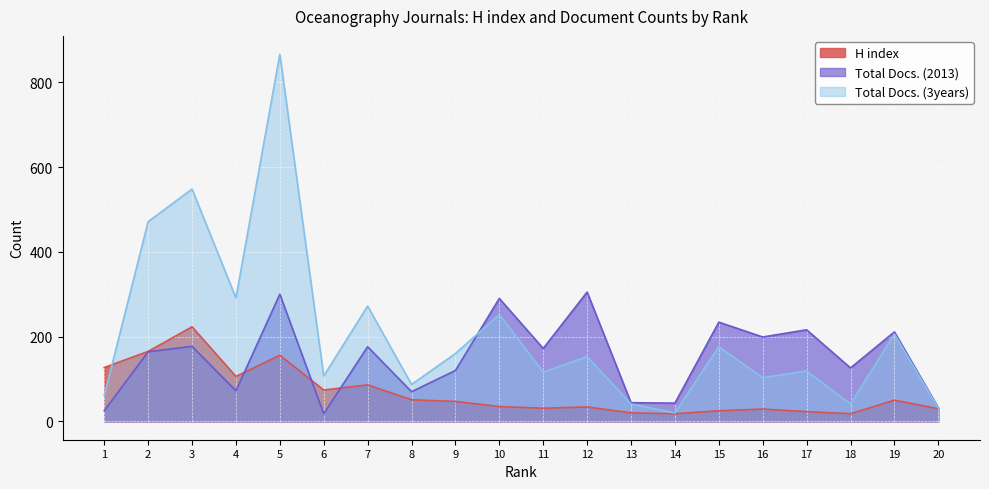

What is the sum of all Total Docs. (3years) values?

4121